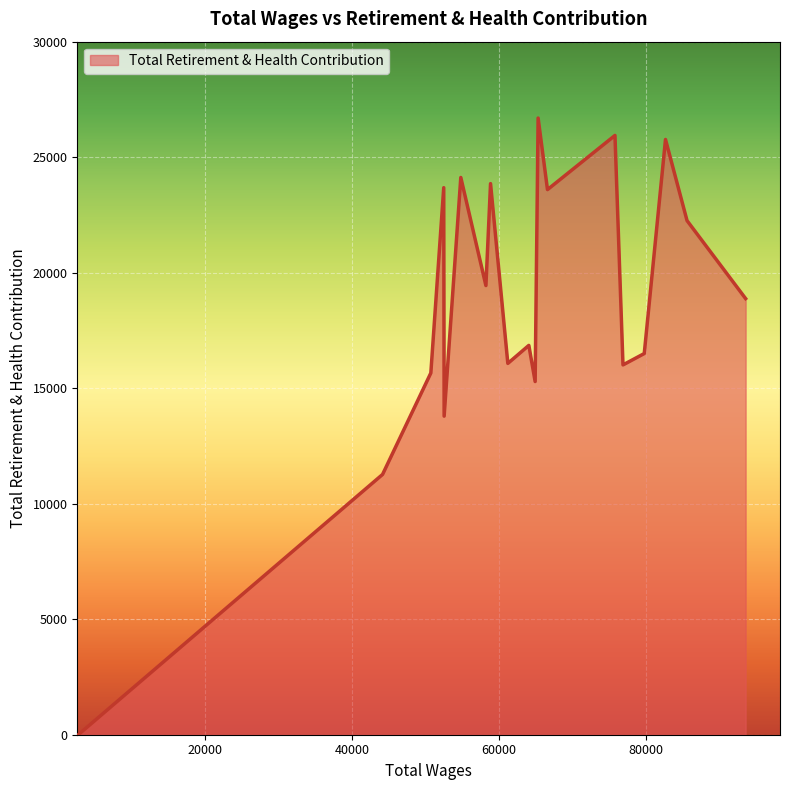

What is the greatest value displayed?

26693